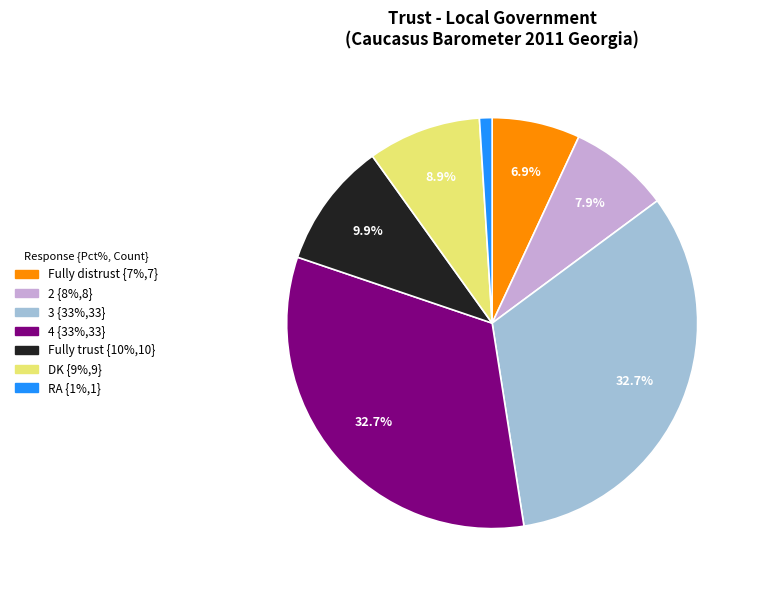

The 2 slice represents 8% of the pie. True or false?

True